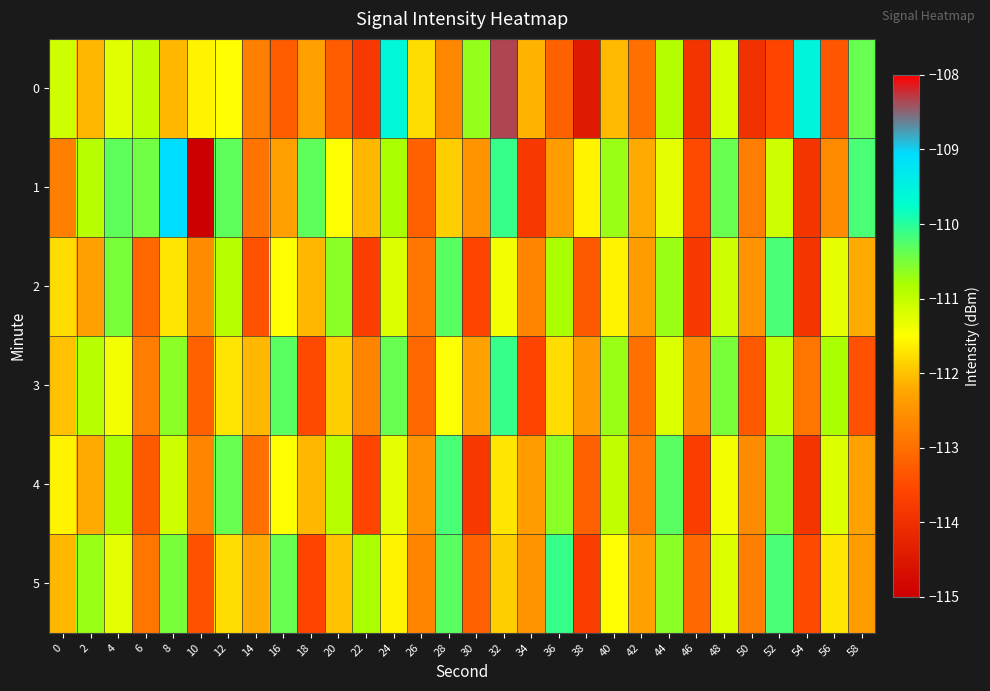

Which label corresponds to the largest value in the chart?

32